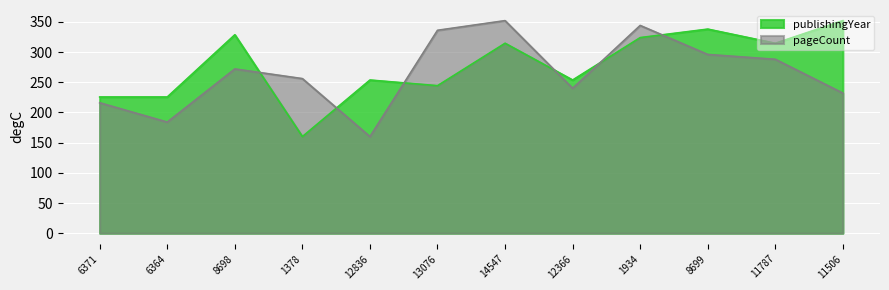

Where does the pageCount series first go above 272?

13076